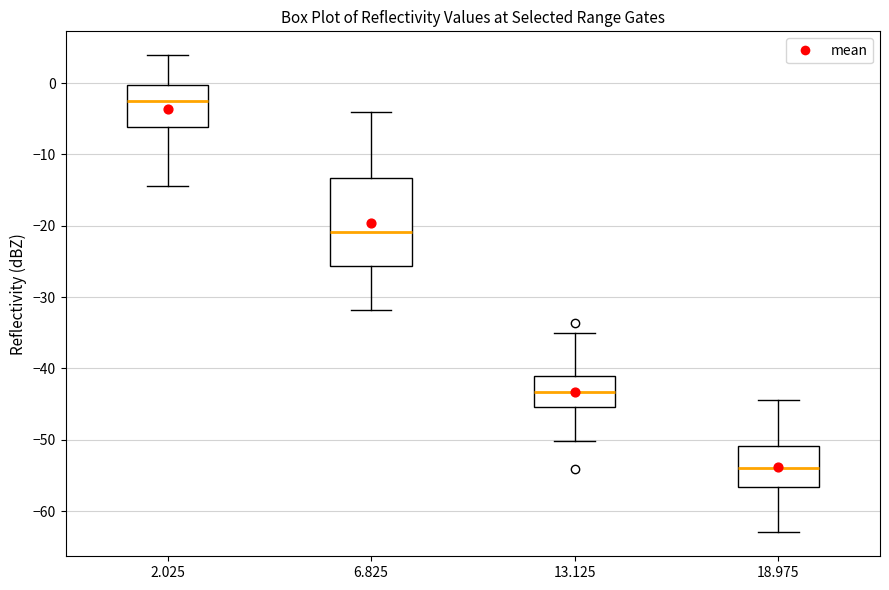

Where does the median line of the box at x = 18.975 sit on the y-axis? The values are not printed on the chart, so give them approximately, as read against the axis.

-54